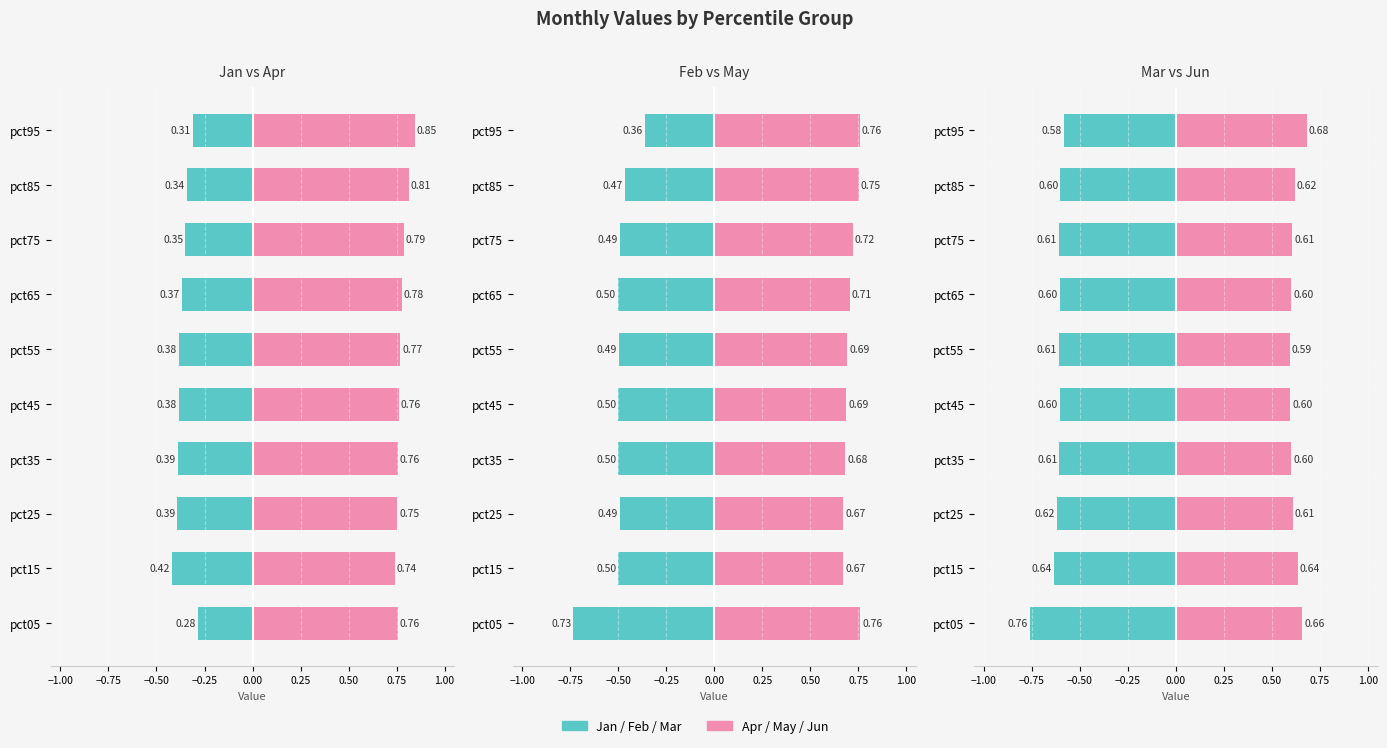

The value of Jun at pct75 is 0.6. True or false?

True